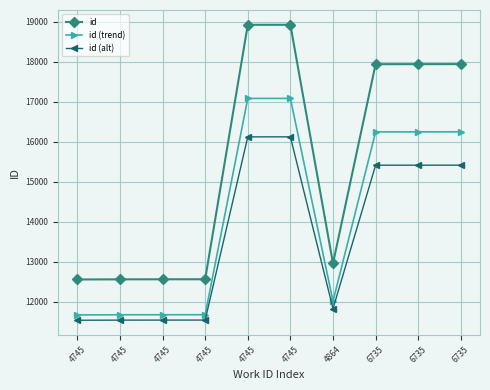

Reading right to left, transcribe all the data shown in this chart.

id: 17938.0	17937.0	17936.0	12963.0	18920.0	18919.0	12567.0	12566.0	12565.0	12561.0
id (trend): 16247.3	16246.4	16245.6	12018.5	17082.0	17081.2	11681.9	11681.1	11680.2	11676.9
id (alt): 15415.4	15414.6	15413.9	11833.4	16122.4	16121.7	11548.2	11547.5	11546.8	11543.9